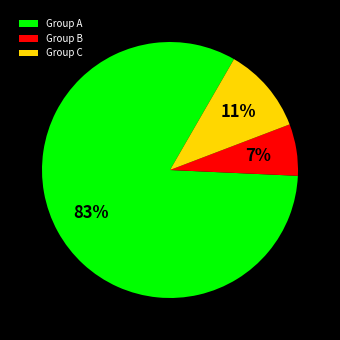

Between Group A and Group B, which is larger?

Group A